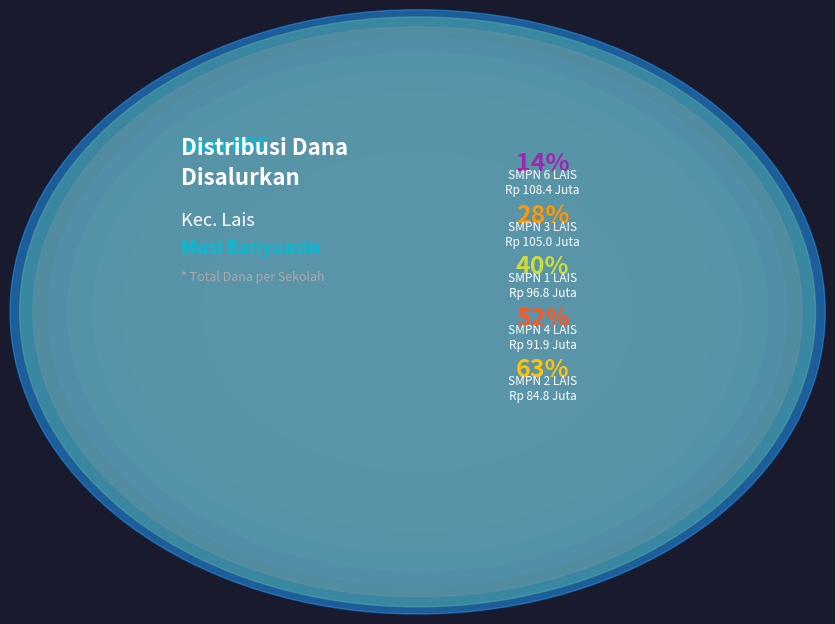

True or false: SMPN 5 LAIS accounts for 1% of the total.

False